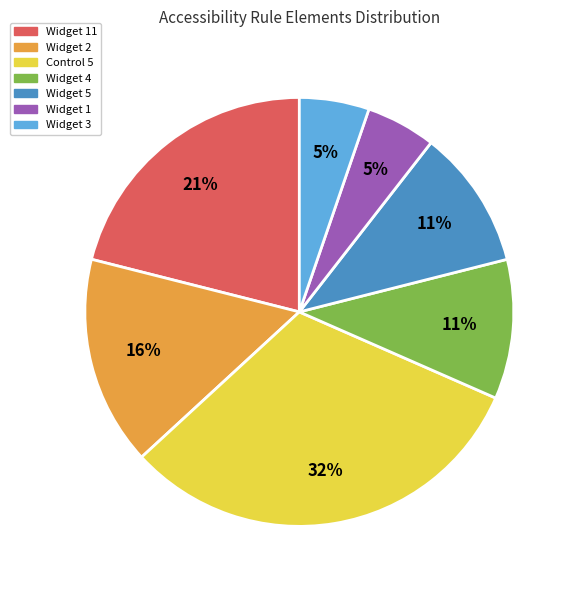

Is it true that Widget 11 is 1% of the pie?

False